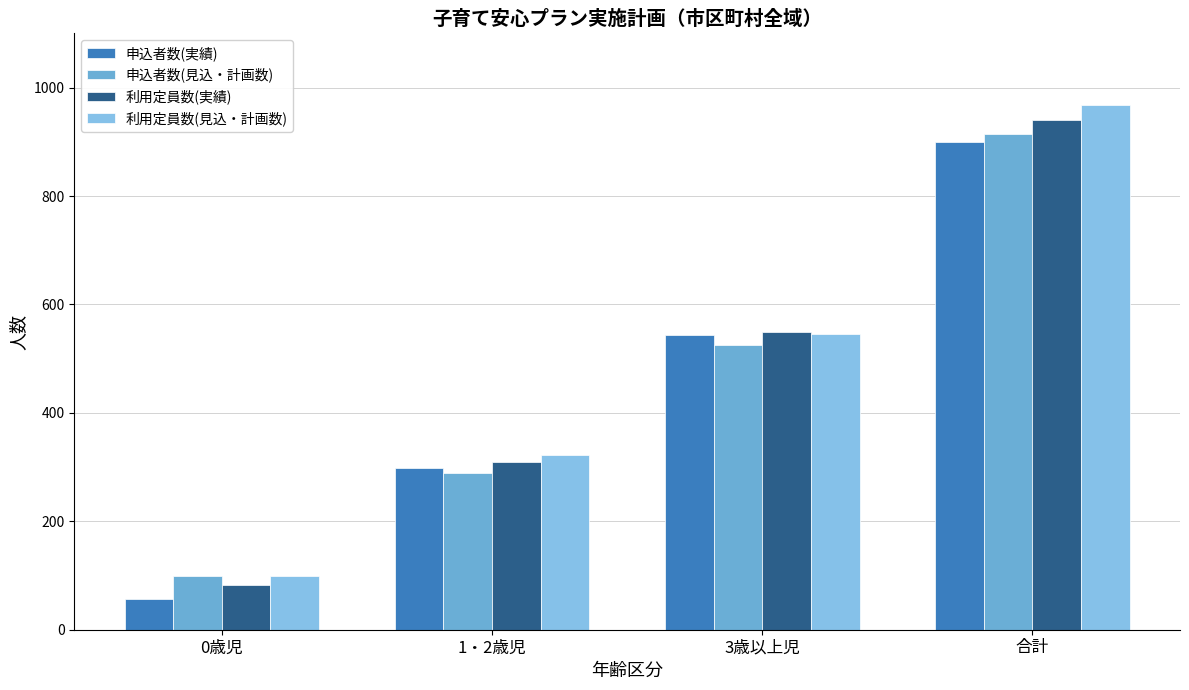

How many bars are there in total?

16